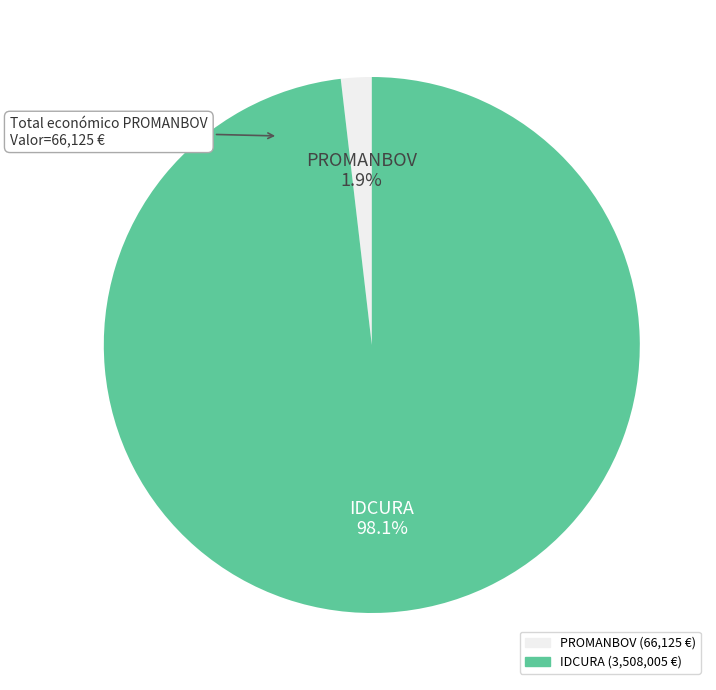

Does any single category account for the majority?

Yes